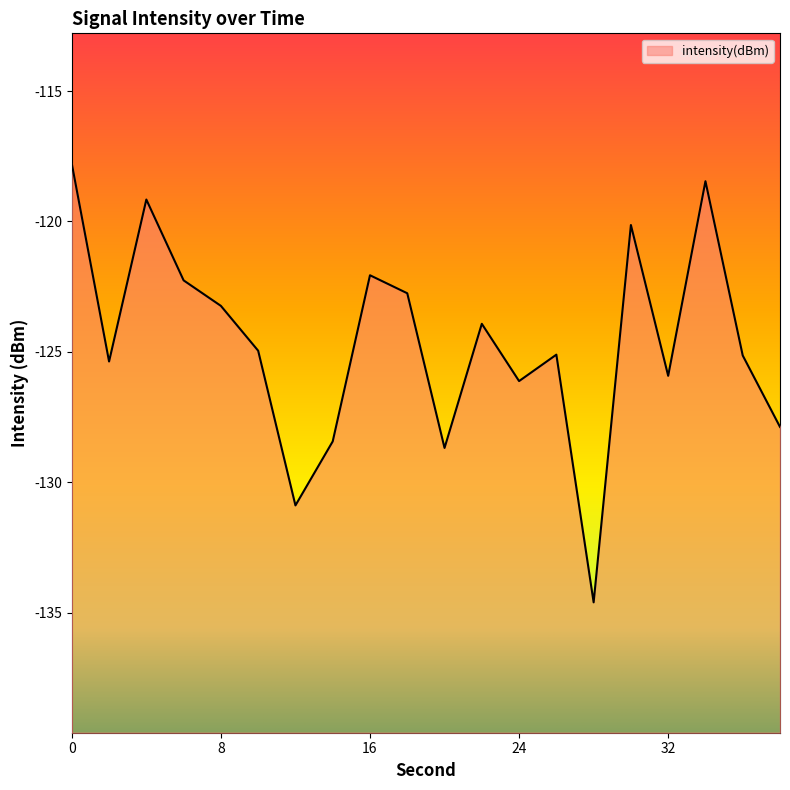

What is the maximum value shown in the chart?

-117.8